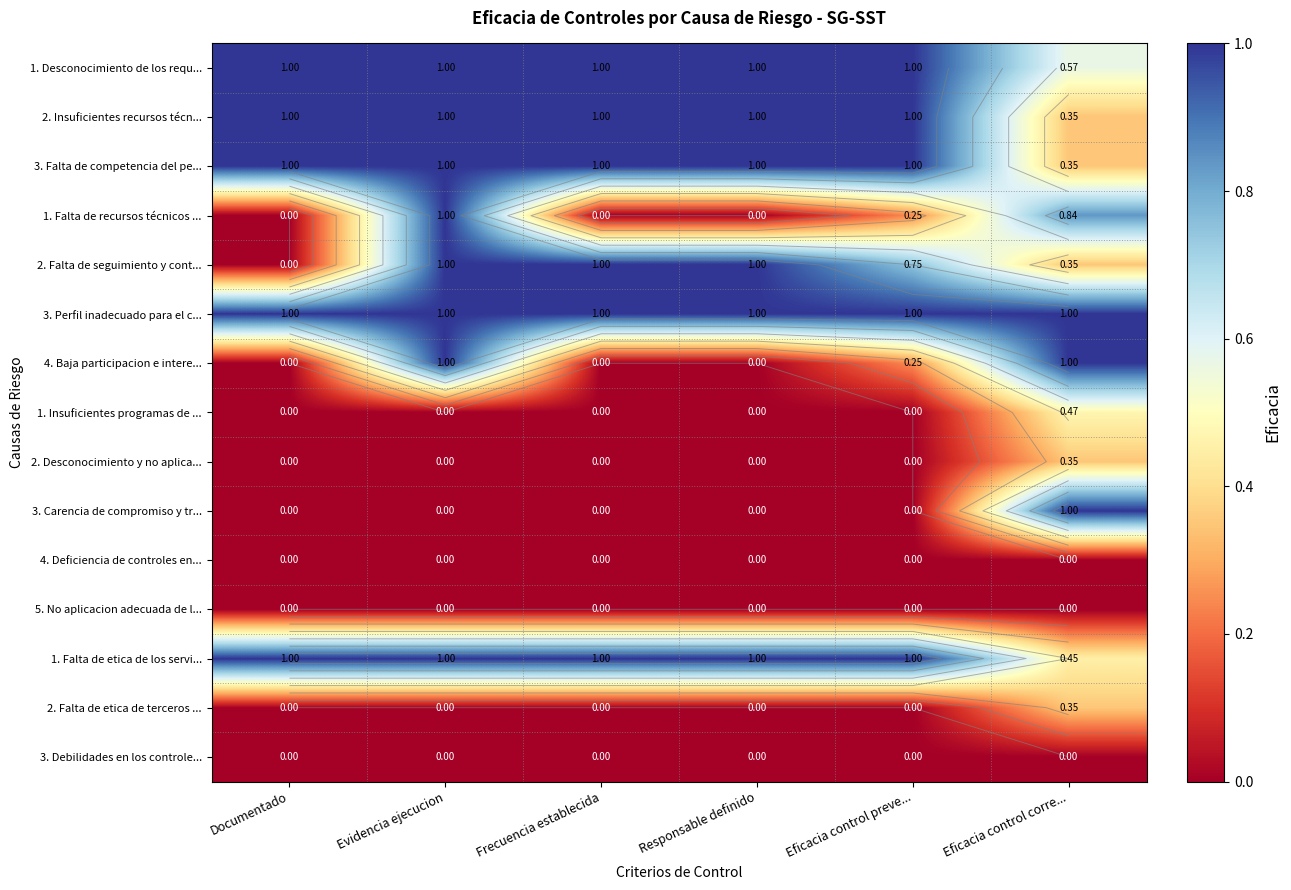

Which has a higher value, Frecuencia establecida or Responsable definido?

Frecuencia establecida